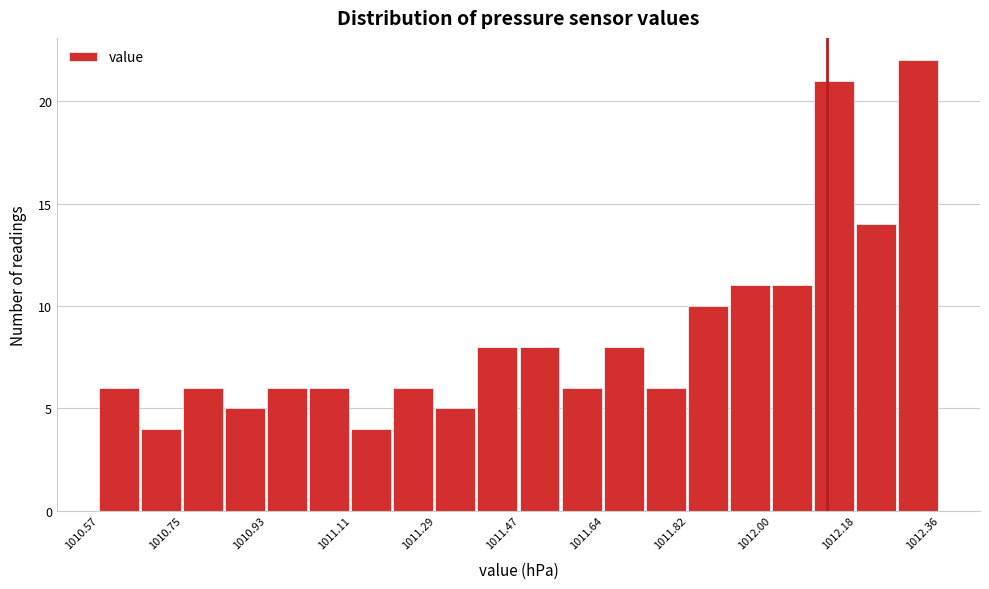

Which range on the x-axis has the tallest bar?

1012.28 to 1012.36